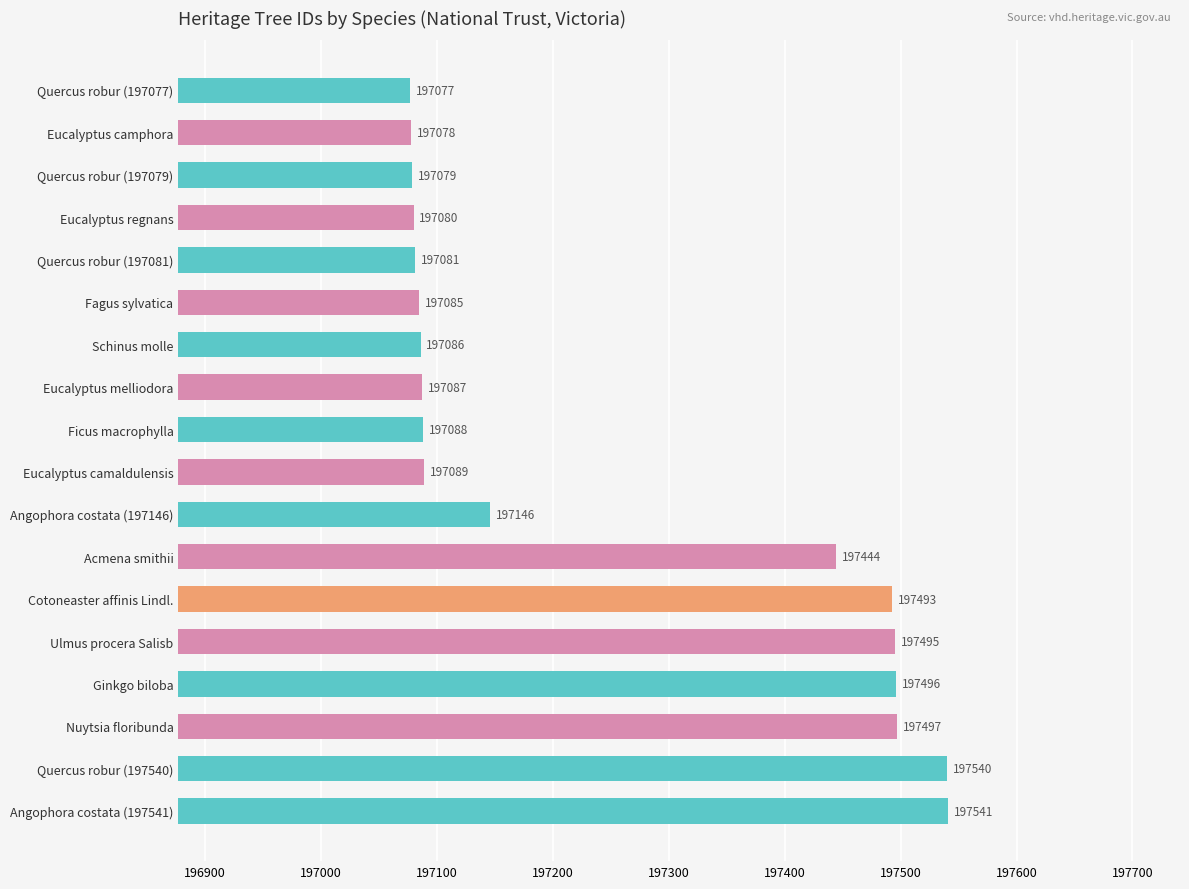

What is the value of the 1st bar from the top?

197077